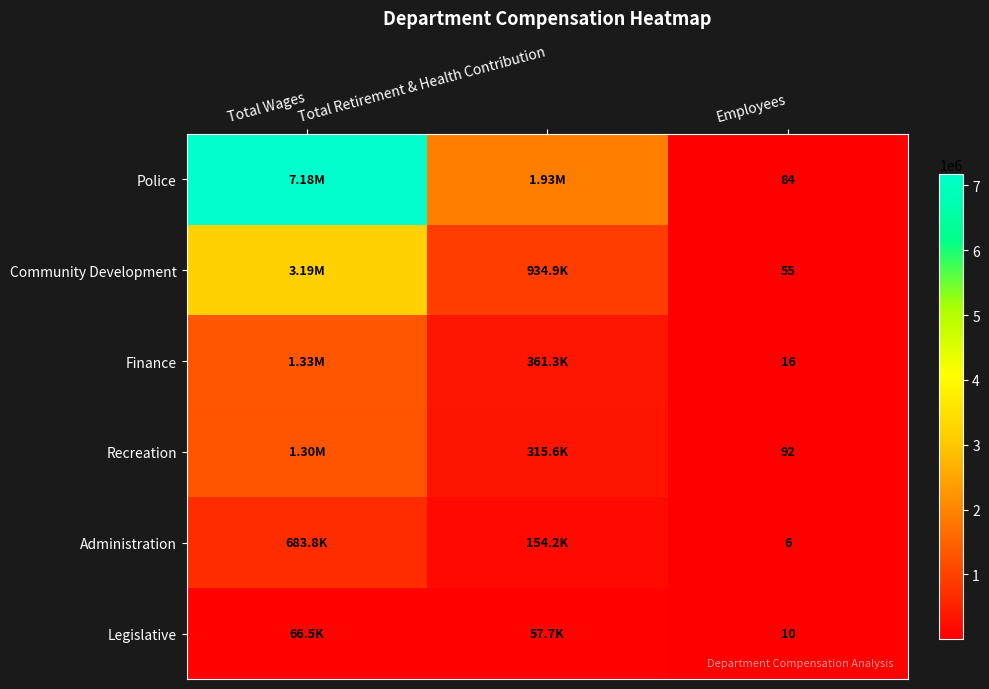

What is the total value across all series at Employees?

263